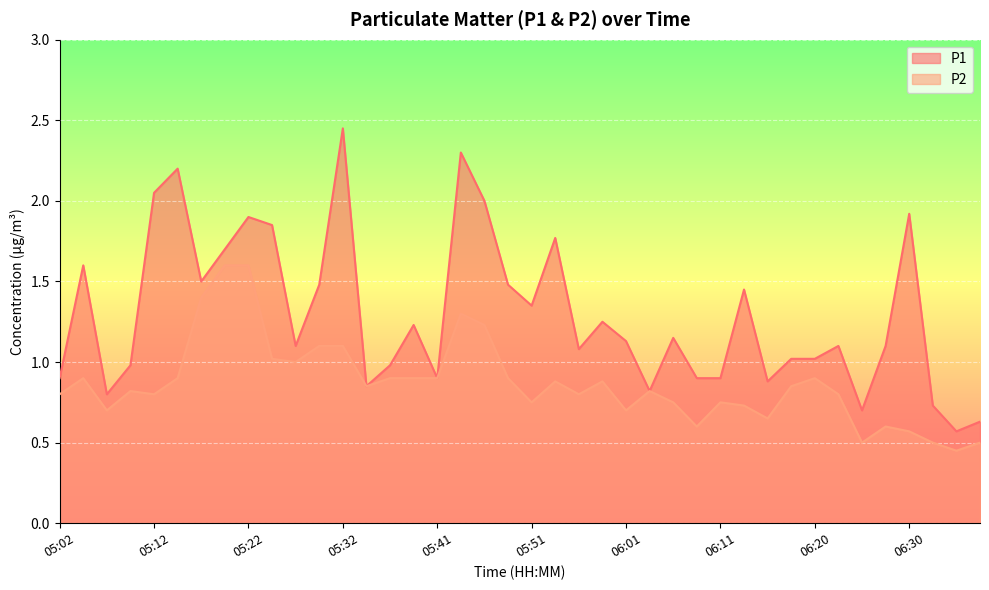

Is it true that P2 equals 1.0 at 05:27?

True